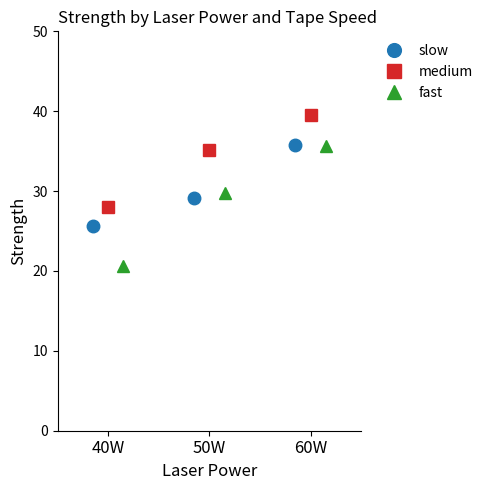

Rank the categories by medium value from highest to lowest.

60W, 50W, 40W